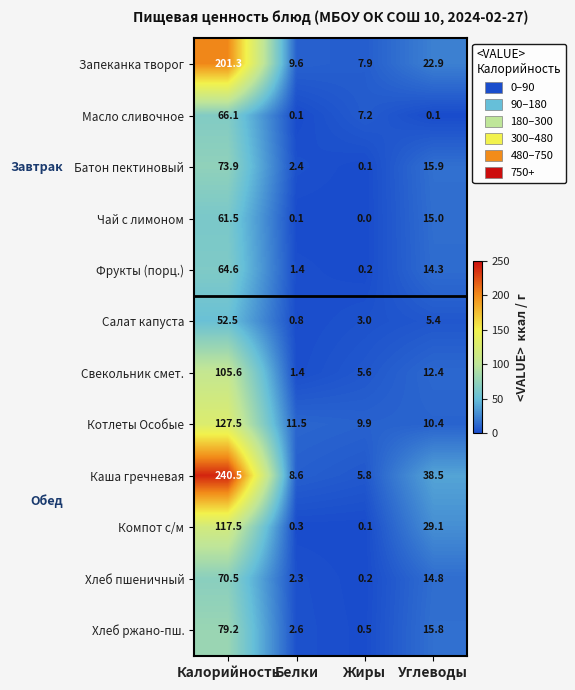

What is the total value across all series at Белки?

41.1